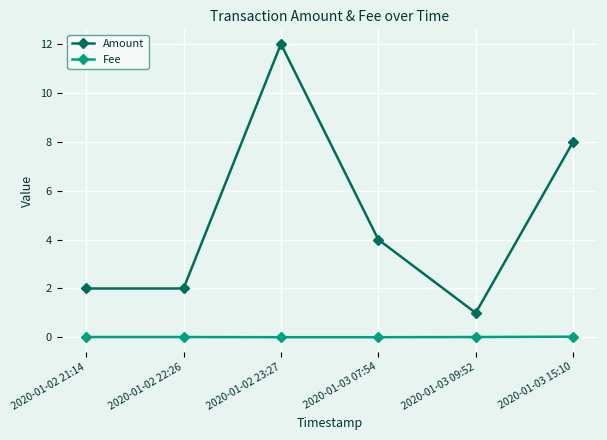

Is it true that Amount equals 5.9 at 2020-01-02 23:27?

False